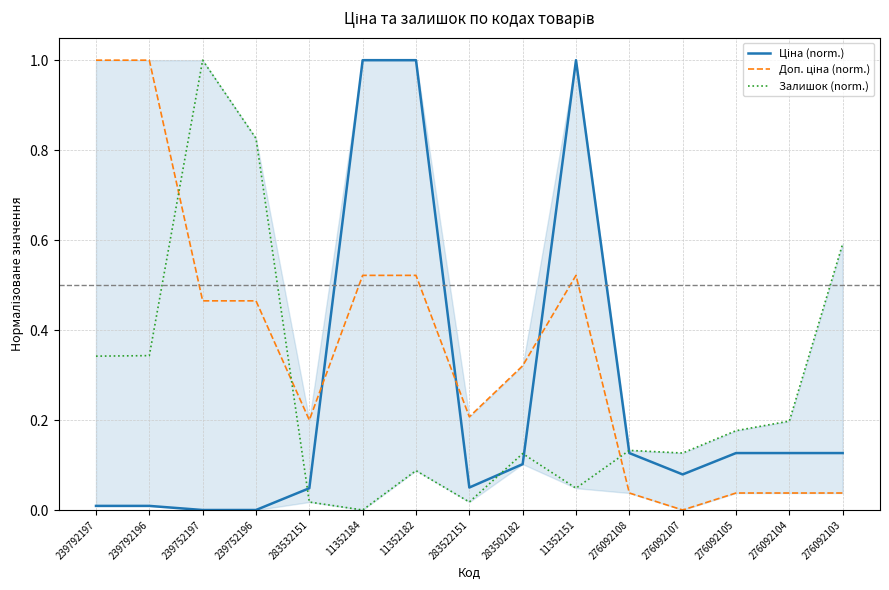

What is the difference between the maximum and minimum values in the Ціна (norm.) series?

1.0